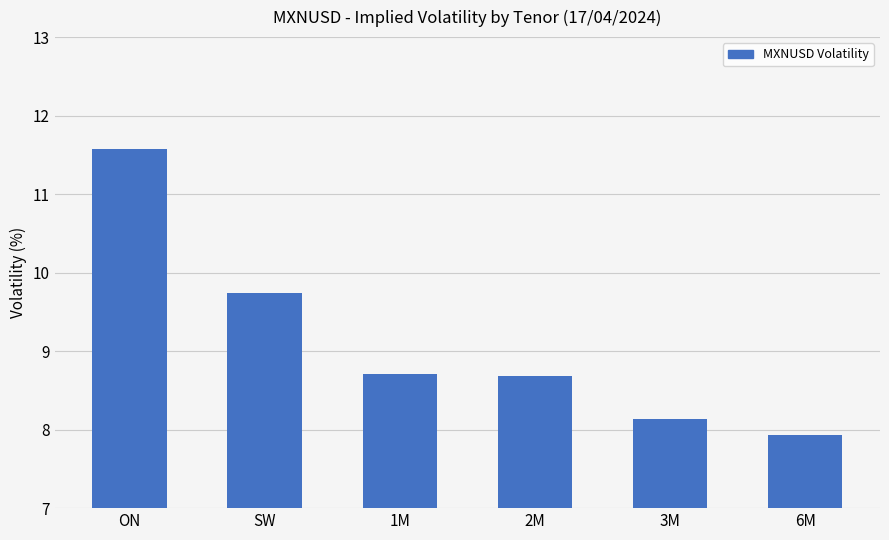

How many series are shown in this chart?

1